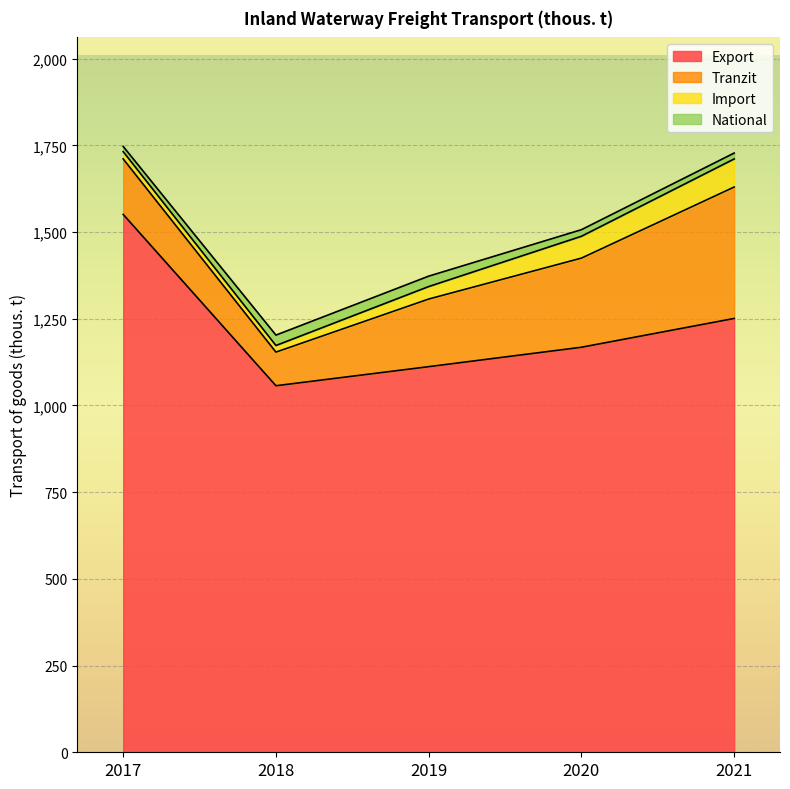

True or false: Export has a value of 1551 at 2017.

True